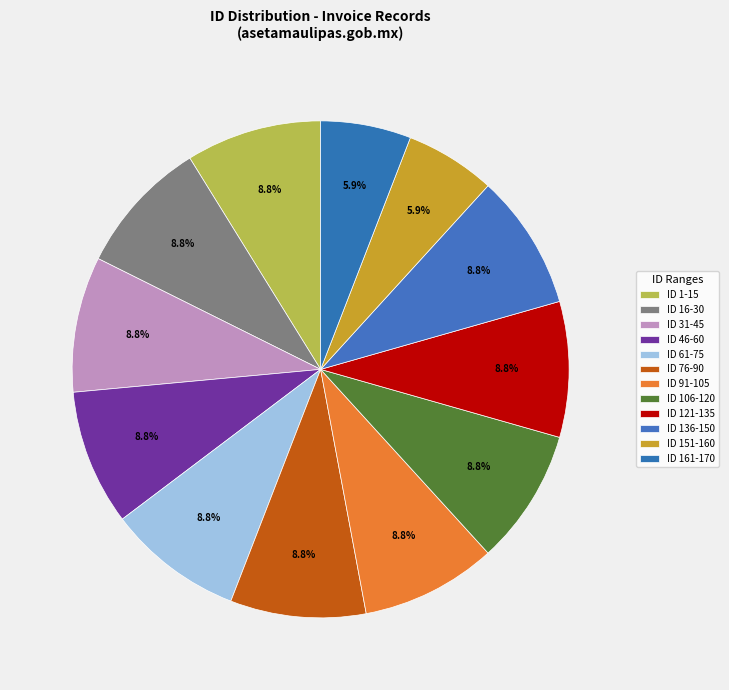

How many slices are in this pie chart?

12